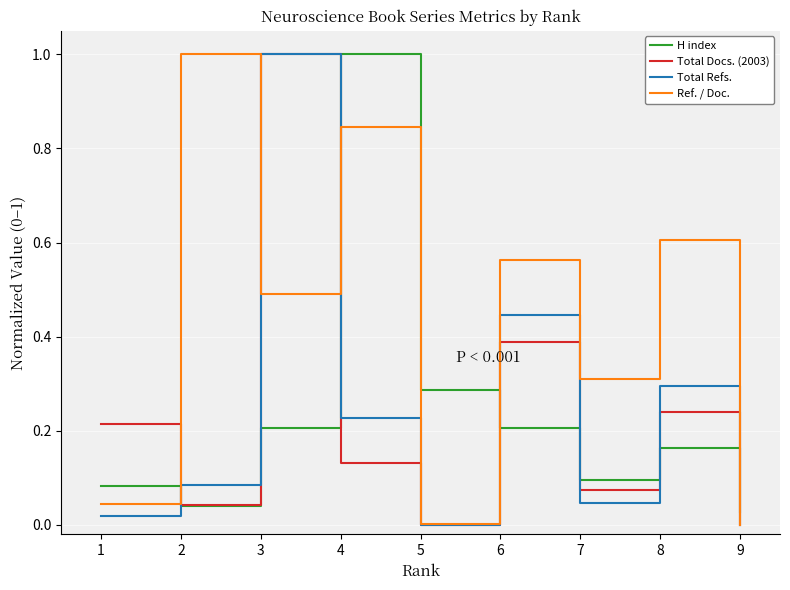

True or false: Total Docs. (2003) has a value of 0.1 at 2.

False